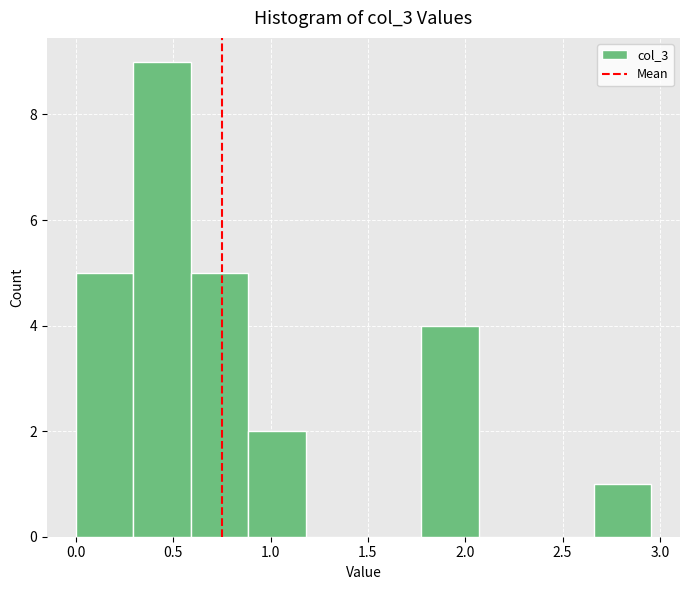

Over which range of the x-axis is the bar tallest?

0.30 to 0.60